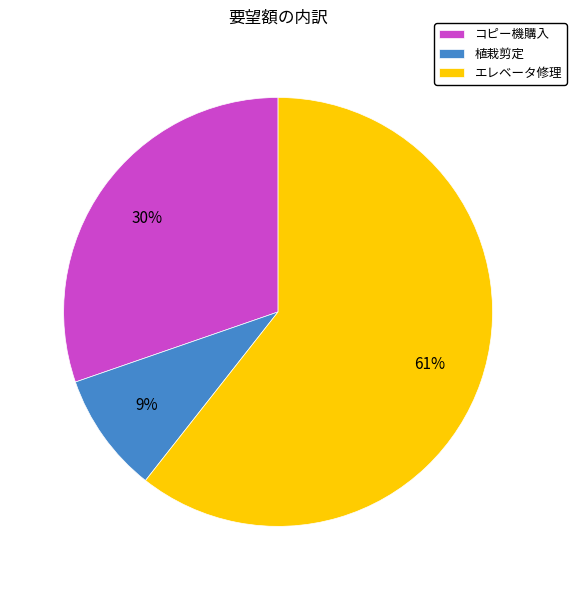

What is the largest slice in the pie chart?

エレベータ修理